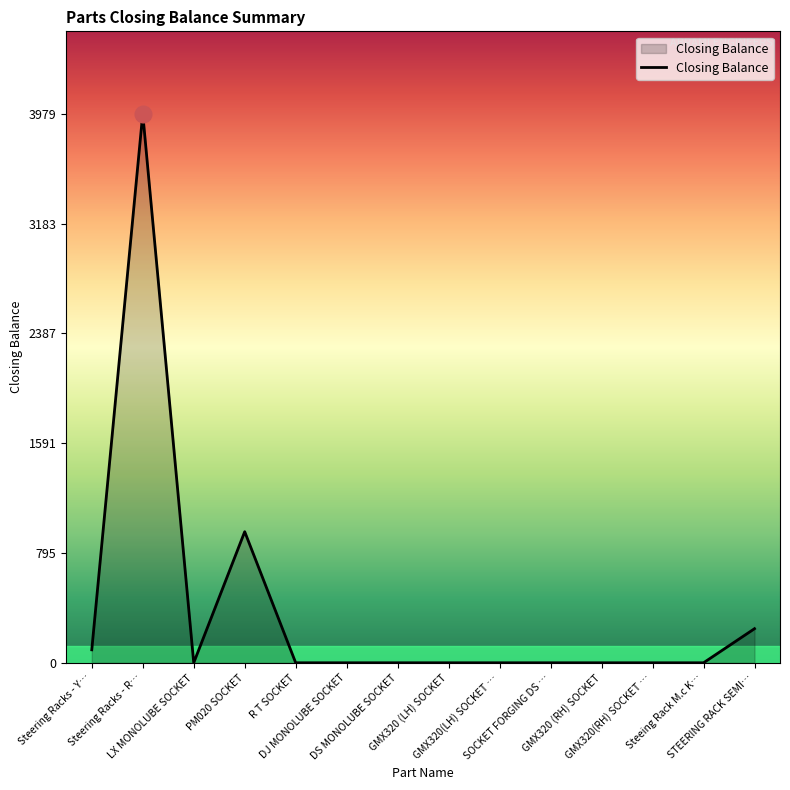

What is the maximum value shown in the chart?

3979